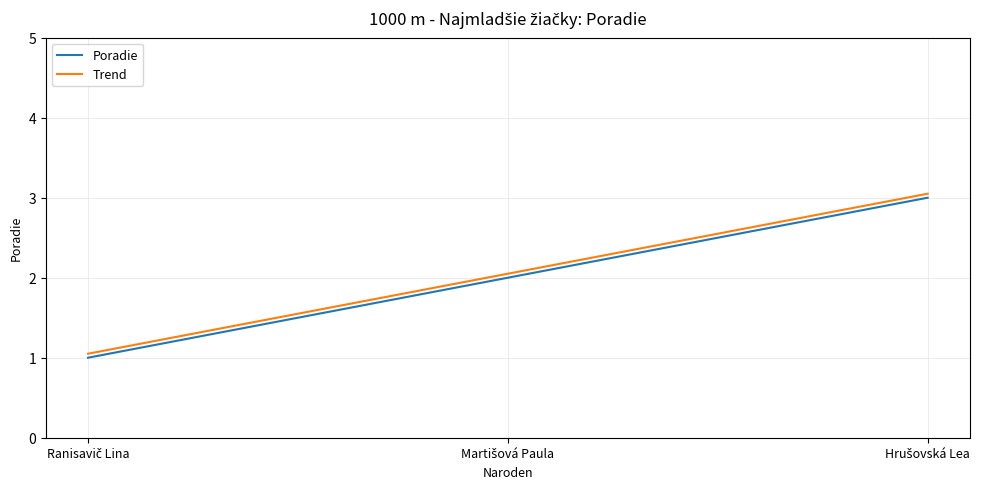

What is the smallest value displayed?

1.0